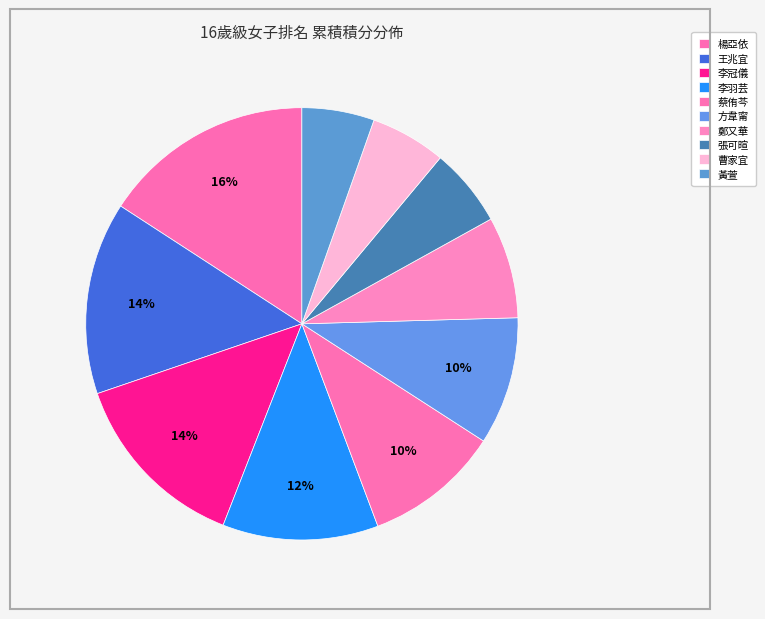

What percentage is the 蔡侑芩 slice, to the nearest percent?

10%